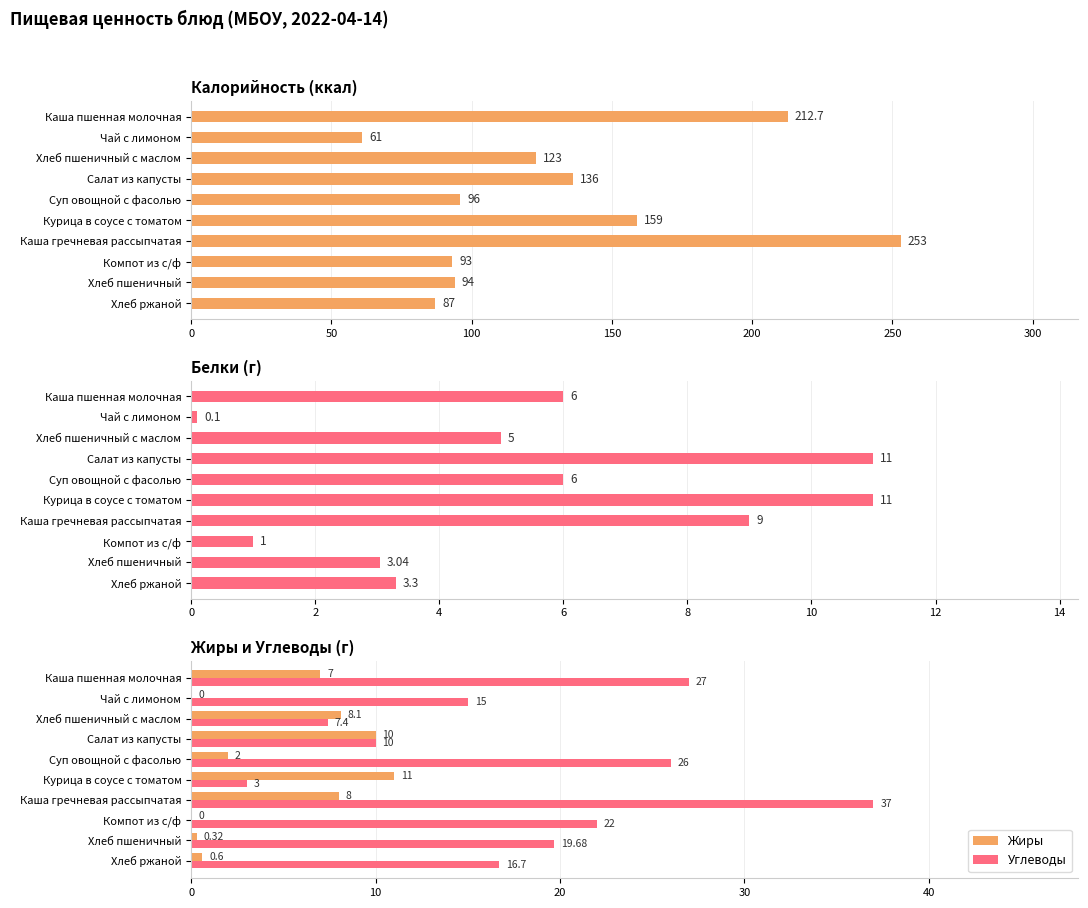

What position from the left is Салат из капусты?

4